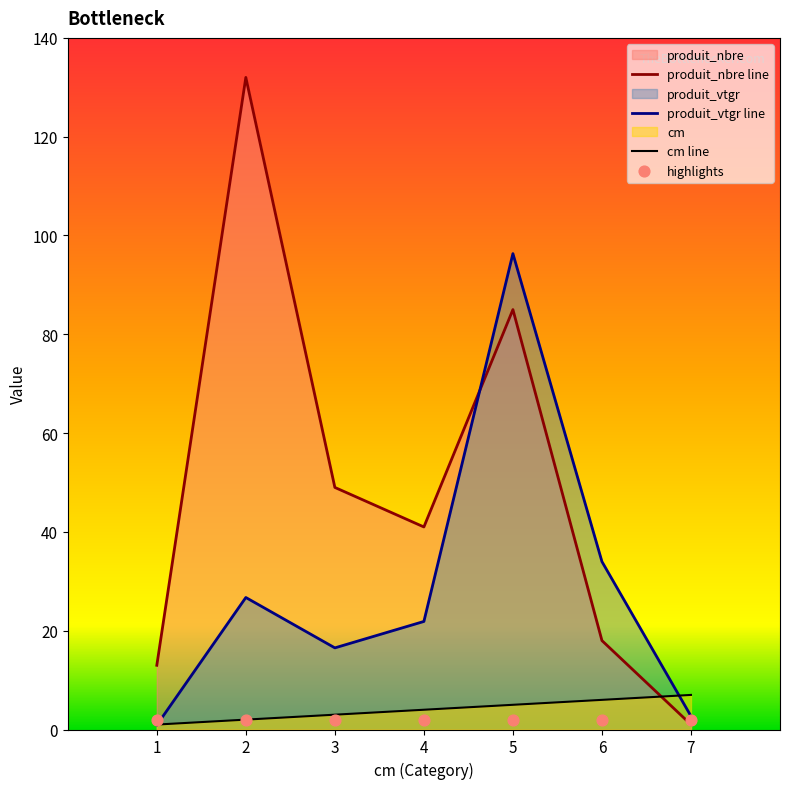

Is the value of produit_nbre at 4 greater than the value of cm at 2?

Yes